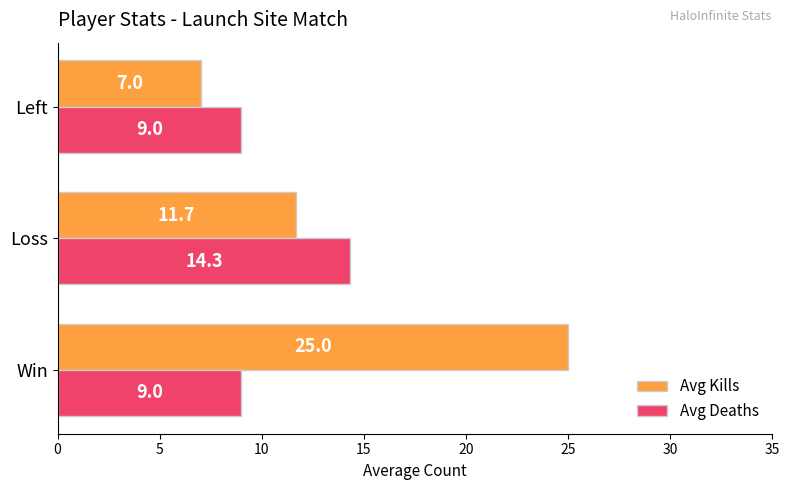

Which series has the widest spread of values?

Avg Kills